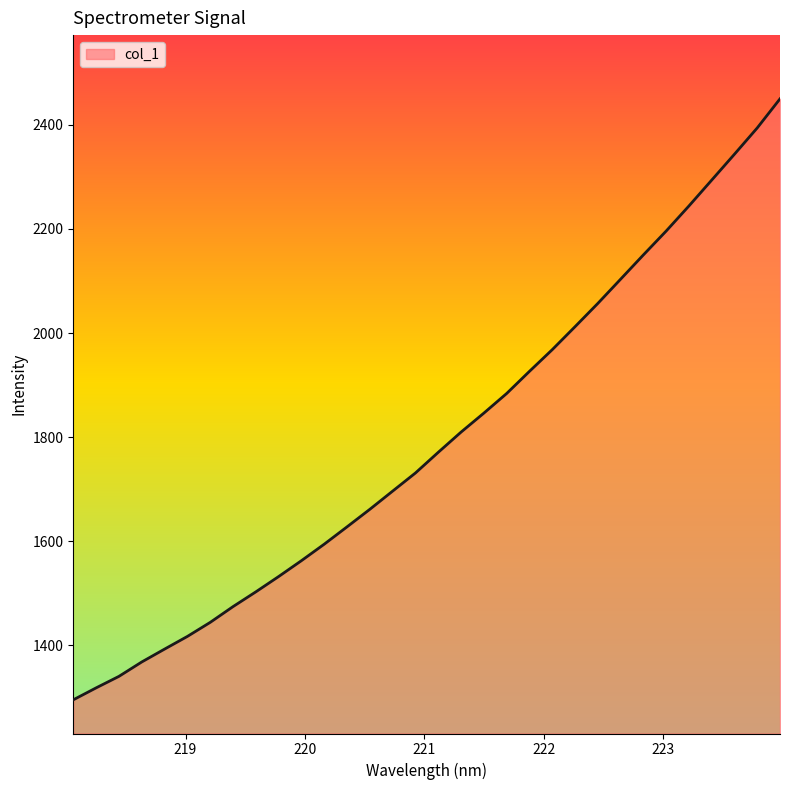

What is the maximum value shown in the chart?

2450.2